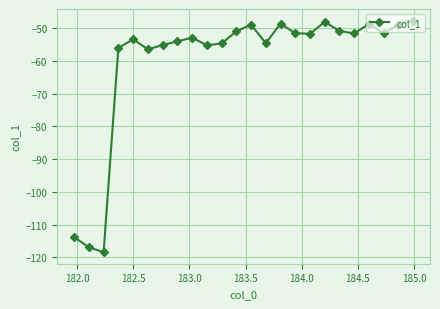

How many points are lower than both their immediate neighbors (excluding endpoints)?

7